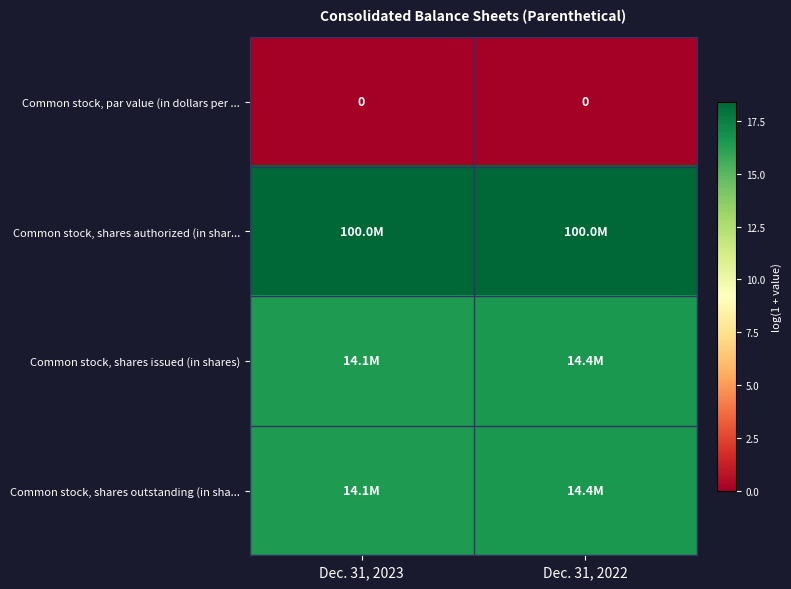

Which series has the largest total across all categories?

Common stock, shares authorized (in shar...